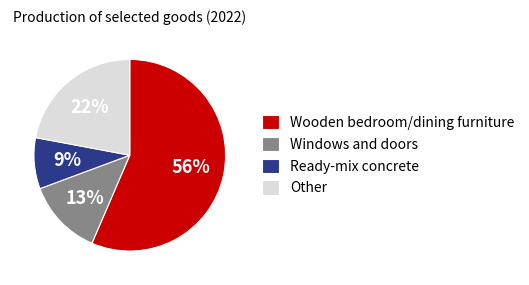

What is the majority slice?

Wooden bedroom/dining furniture